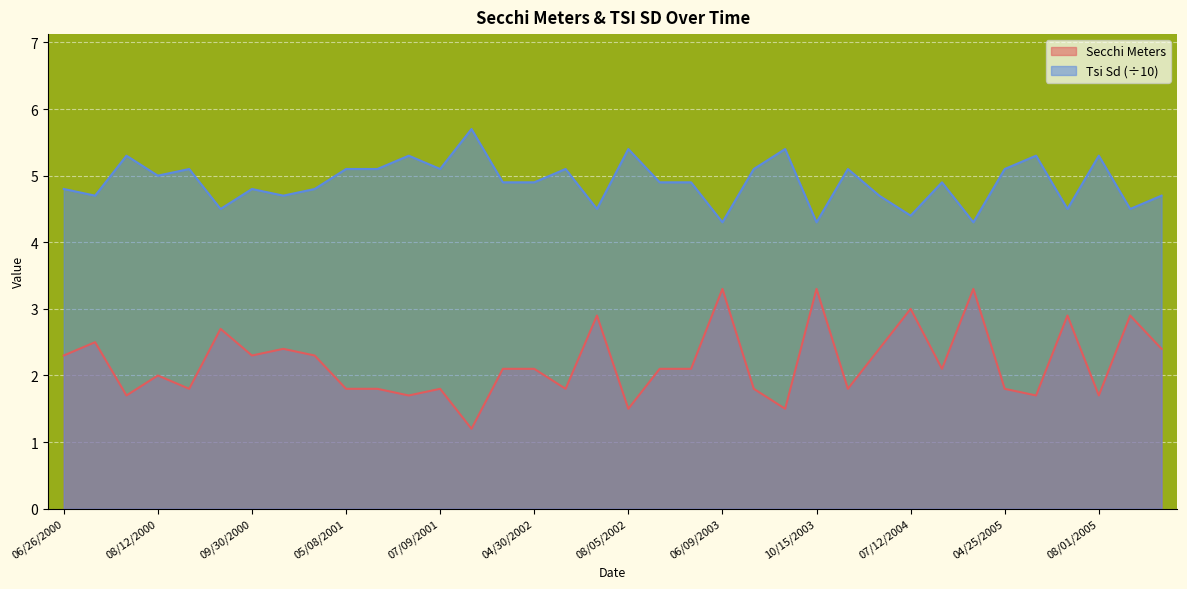

At which label is Secchi Meters closest to 2?

08/12/2000